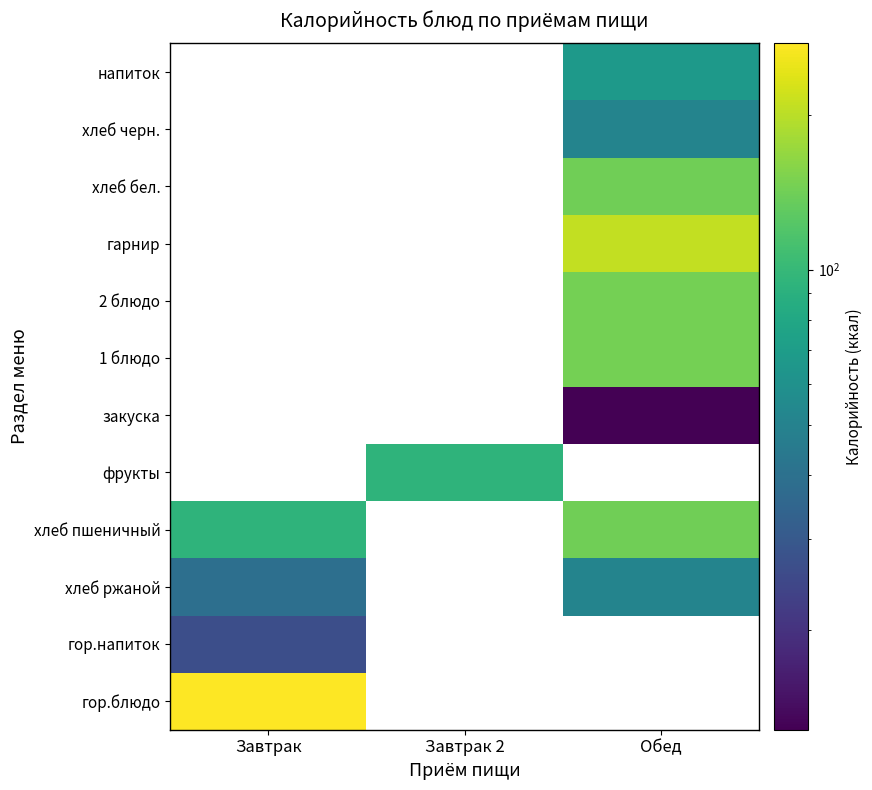

What is the maximum value shown in the chart?

274.9